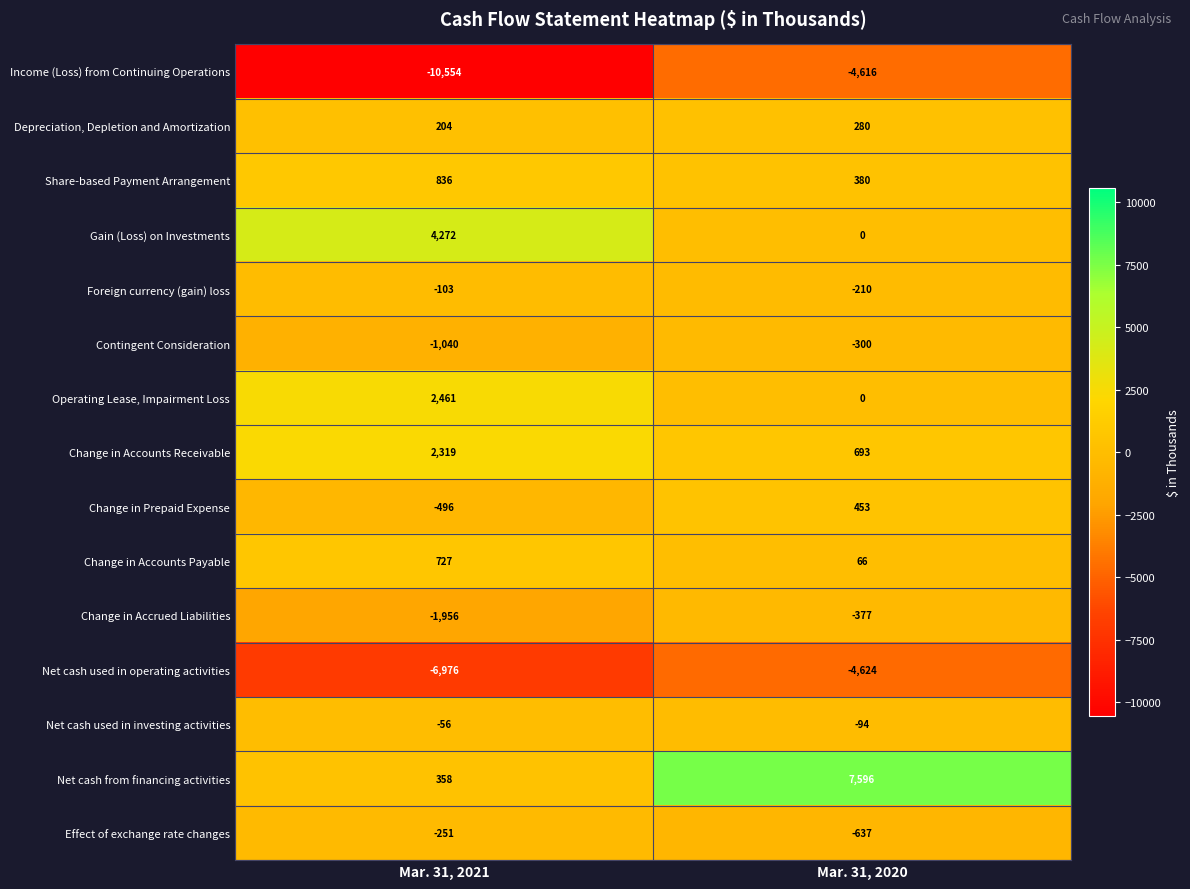

At which category does the chart reach its minimum across all series?

Mar. 31, 2021